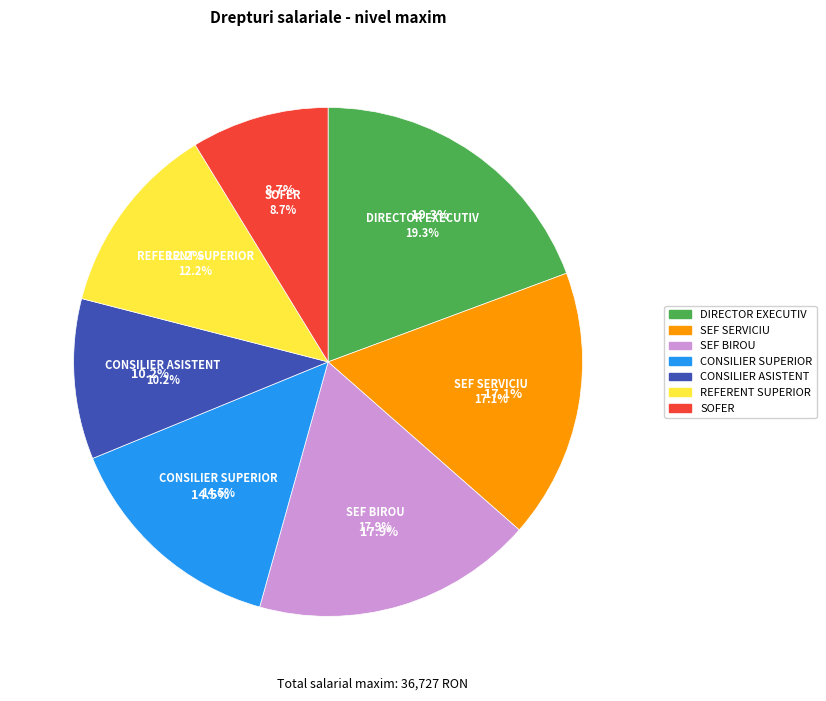

Is it true that SEF SERVICIU is 31% of the pie?

False